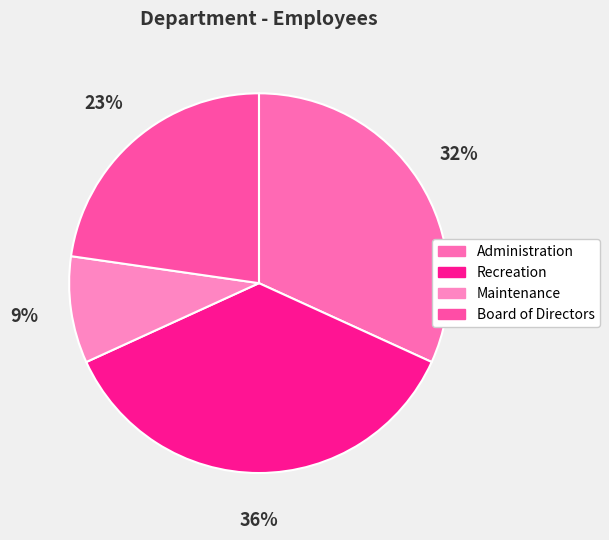

Combined, do Maintenance and Board of Directors account for over 50%?

No